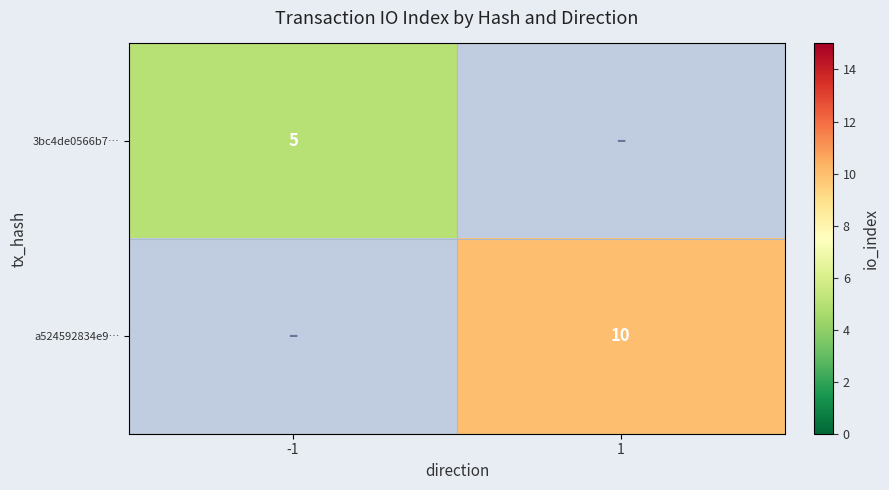

True or false: a524592834e9… has a value of 10 at 1.

True